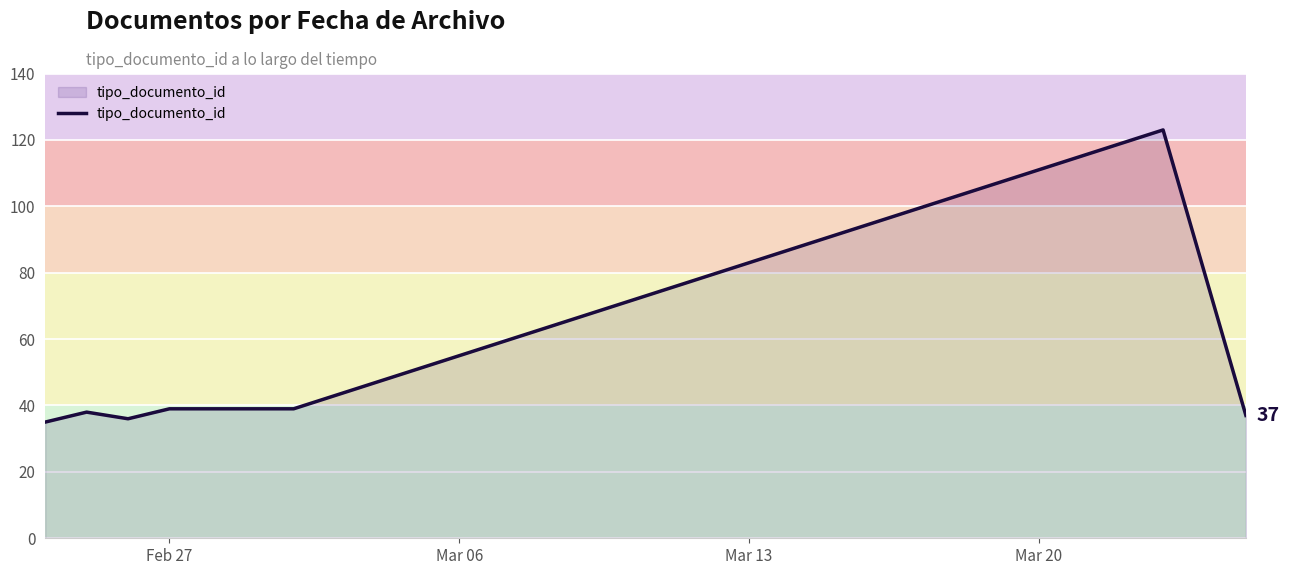

What is the greatest value displayed?

123